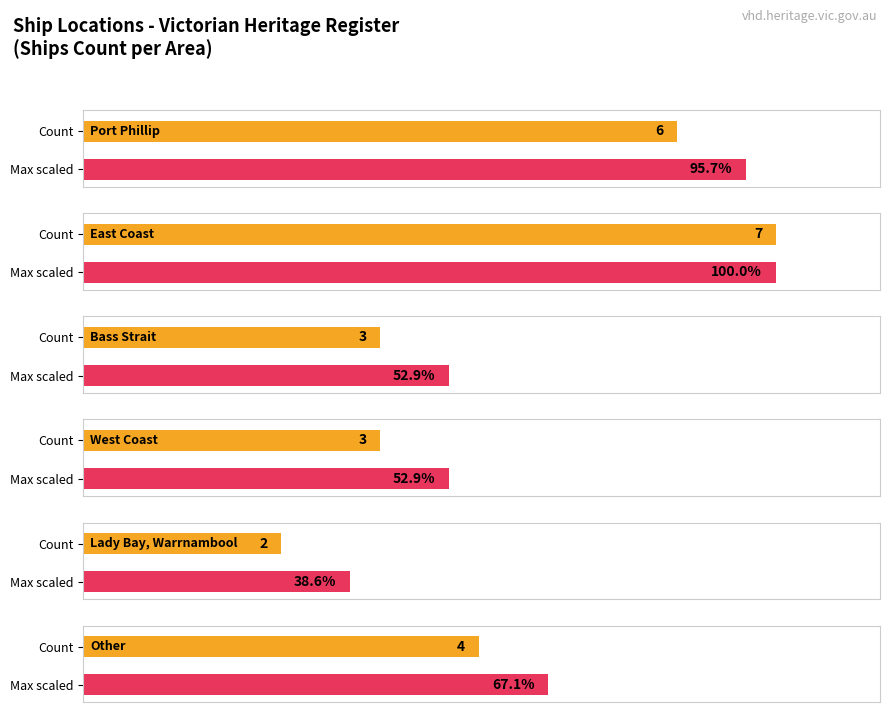

What is the label of the 1st bar from the left?

Port Phillip